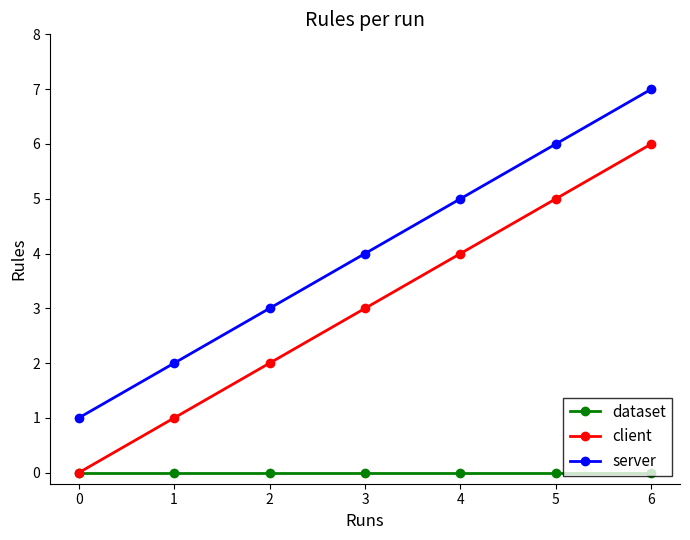

What is the sum of the client values at 1 and 5?

6